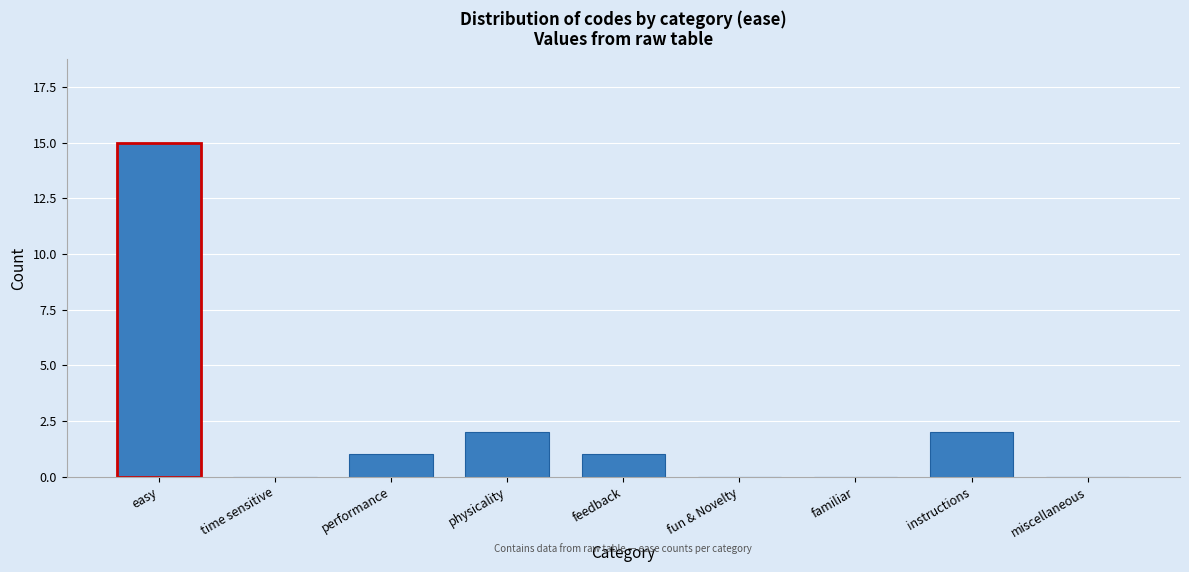

Reading right to left, transcribe all the data shown in this chart.

miscellaneous=0	instructions=2	familiar=0	fun & Novelty=0	feedback=1	physicality=2	performance=1	time sensitive=0	easy=15